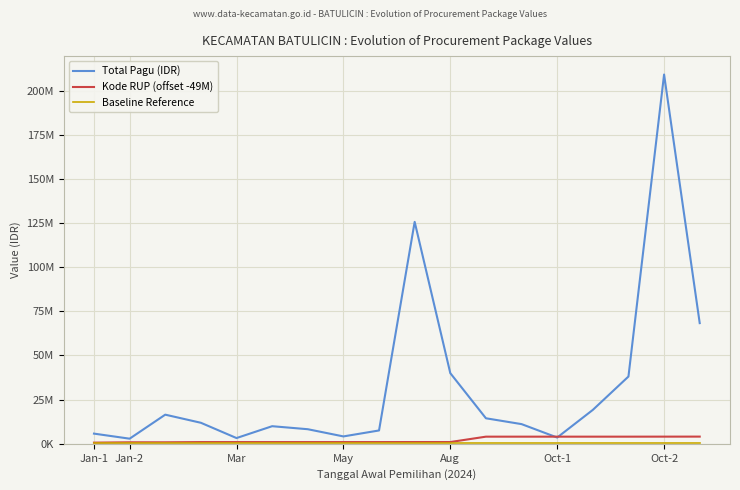

What is the minimum value for Kode RUP (offset -49M)?

657718